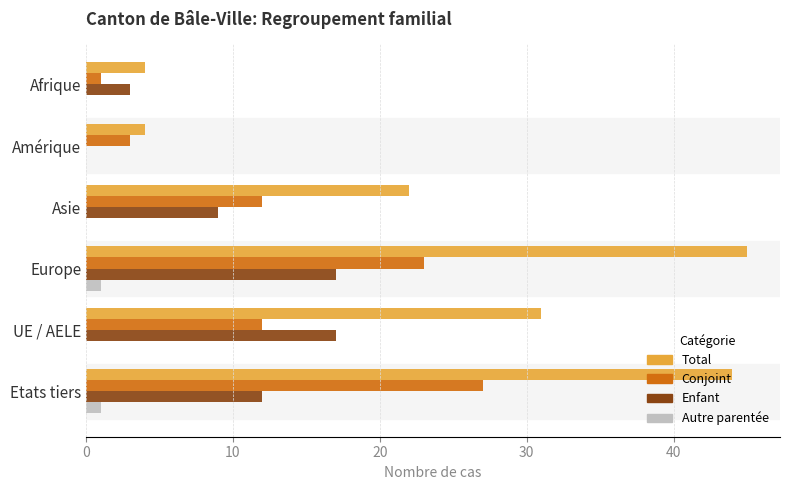

What are all the series names shown in the legend?

Total, Conjoint, Enfant, Autre parentée